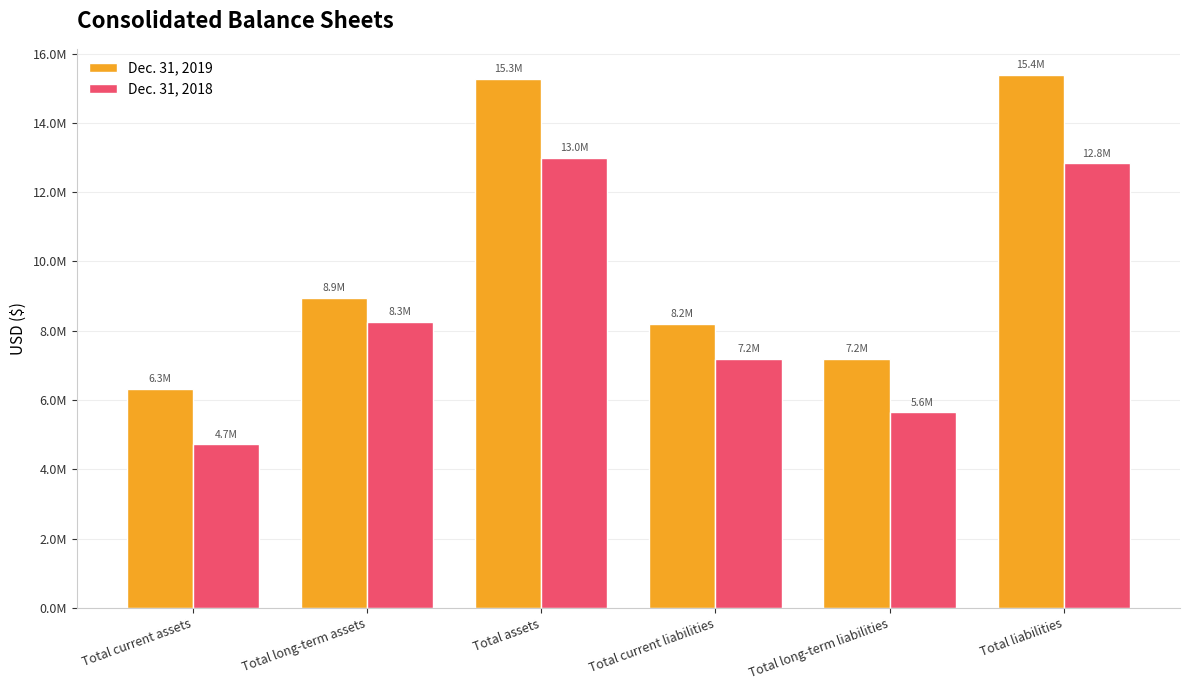

What are all the series names shown in the legend?

Dec. 31, 2019, Dec. 31, 2018